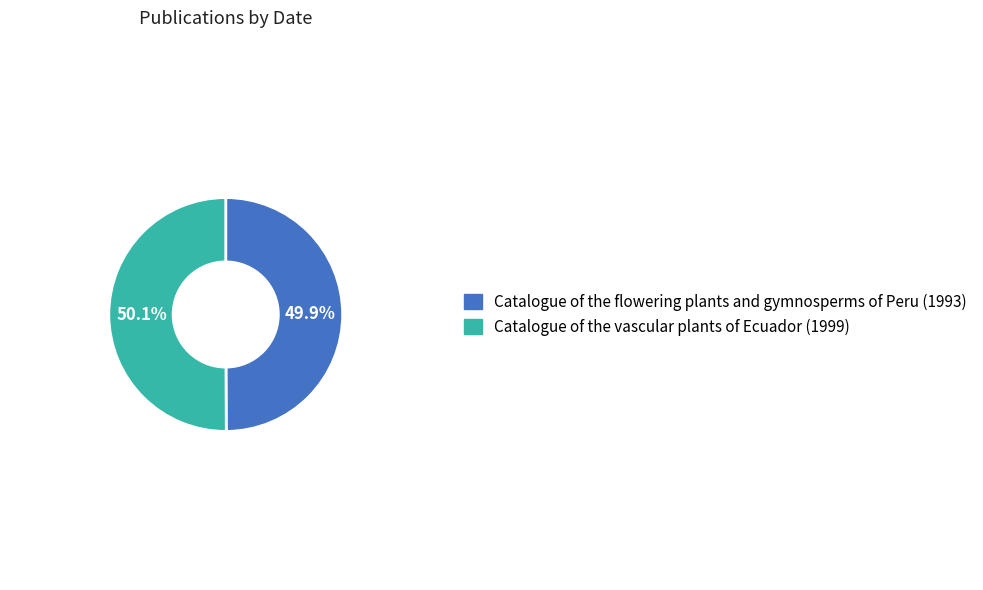

How many slices are in this pie chart?

2